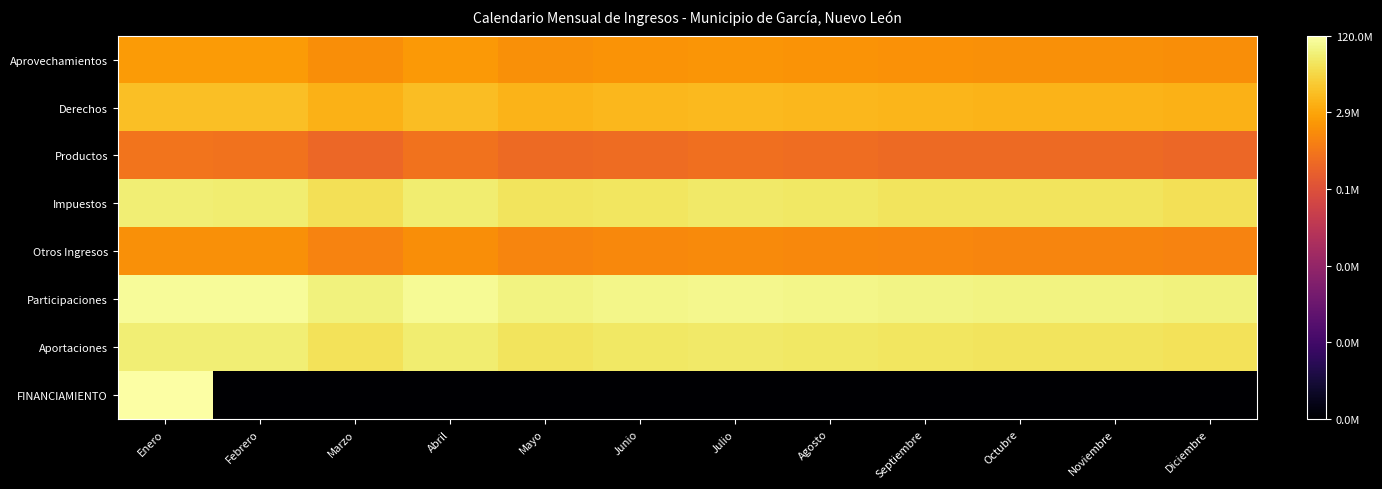

What is the difference between the highest and lowest values at Julio?

18.1